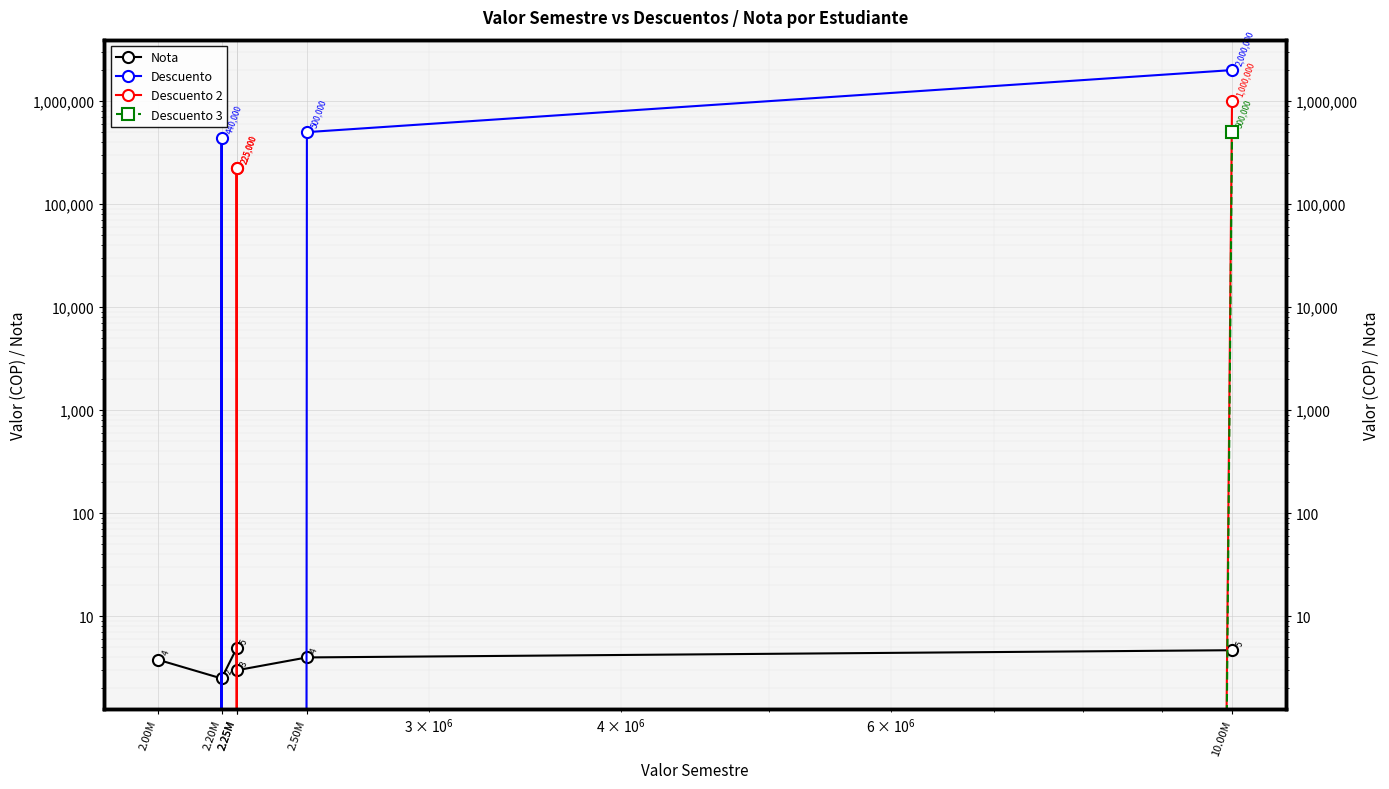

Which has a higher value, 2.25M or 2.25M?

2.25M